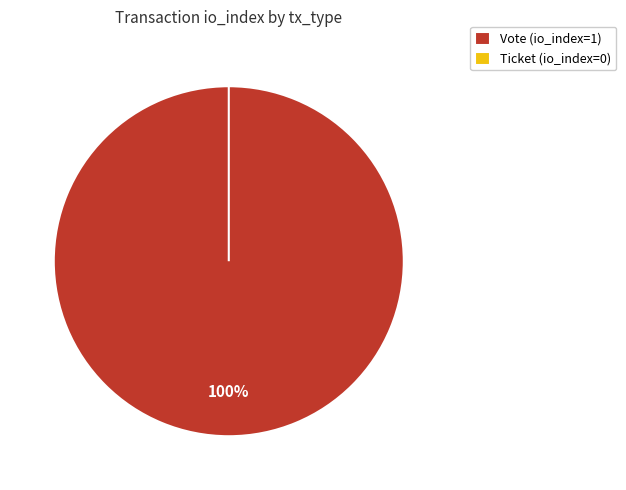

Combined, do Vote and Ticket account for over 50%?

Yes